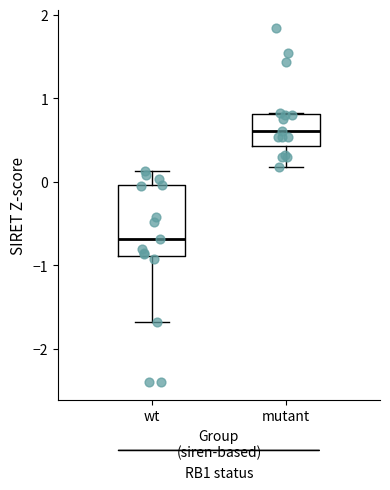

Which box has the highest median line?

mutant